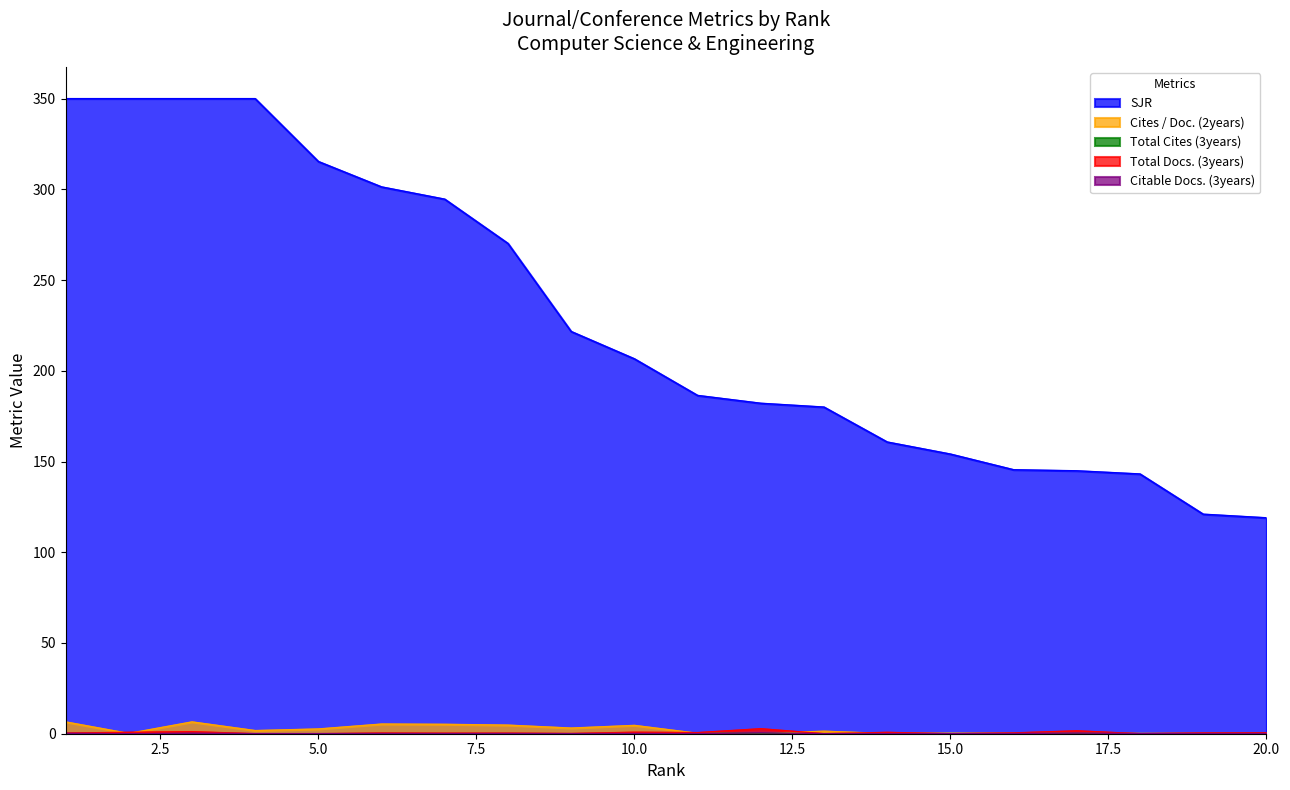

What is the maximum value shown in the chart?

350.0